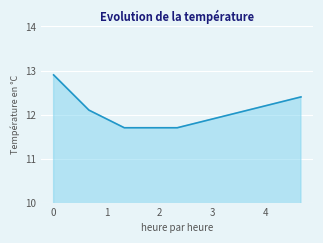

What is the difference between the maximum and minimum values?

1.2